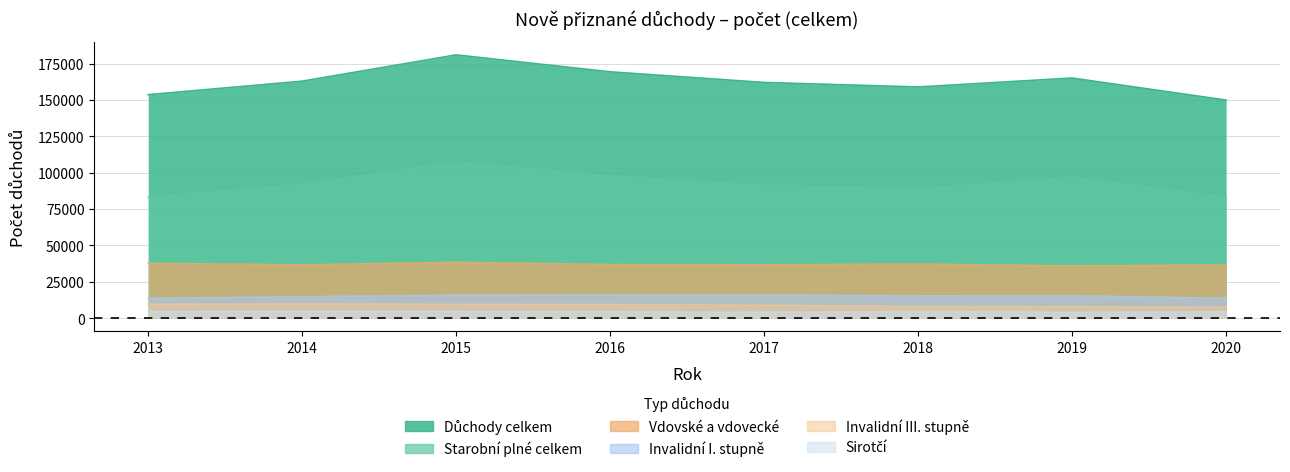

List the labels in order of Invalidní I. stupně value, smallest first.

2020, 2013, 2014, 2018, 2019, 2015, 2016, 2017